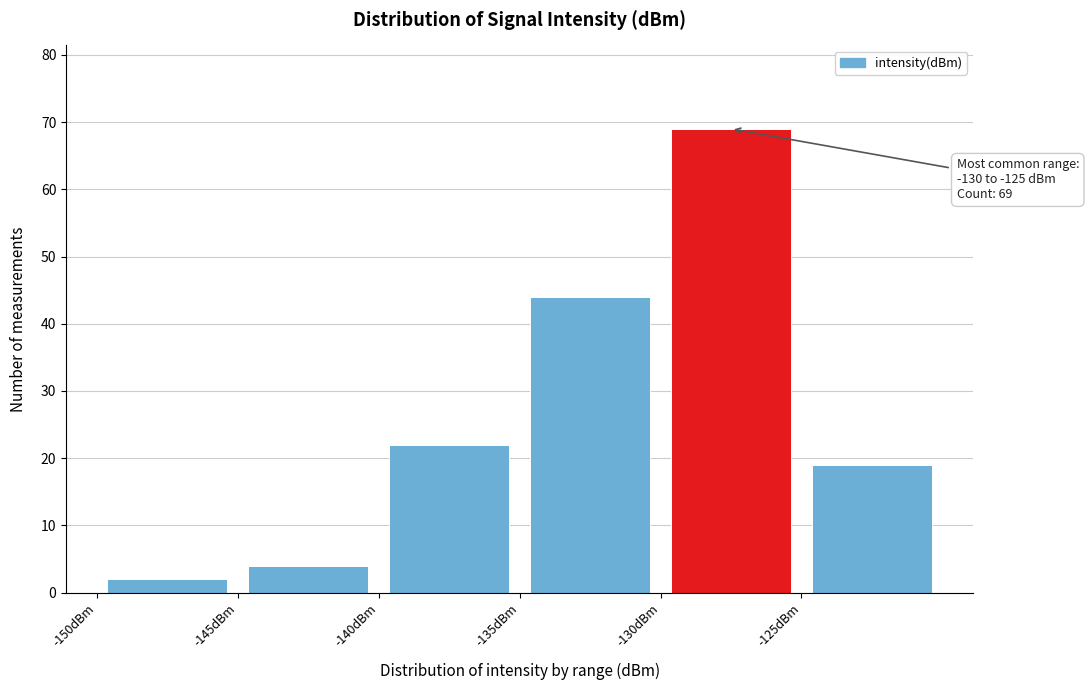

Which range on the x-axis has the tallest bar?

-130 to -125